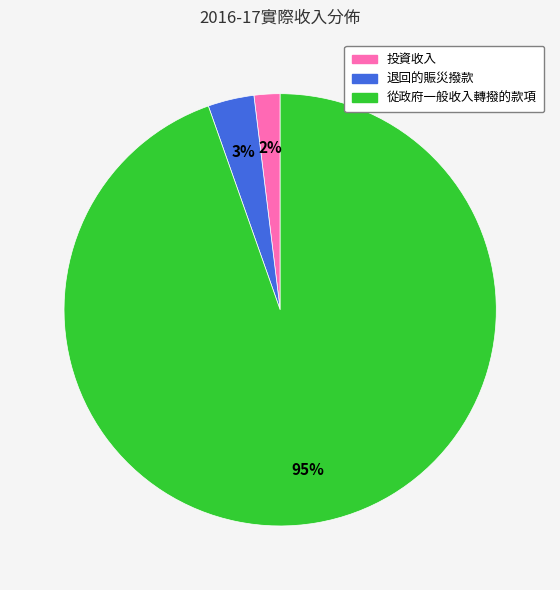

To the nearest percent, what is the combined percentage of 退回的賑災撥款 and 投資收入?

5%